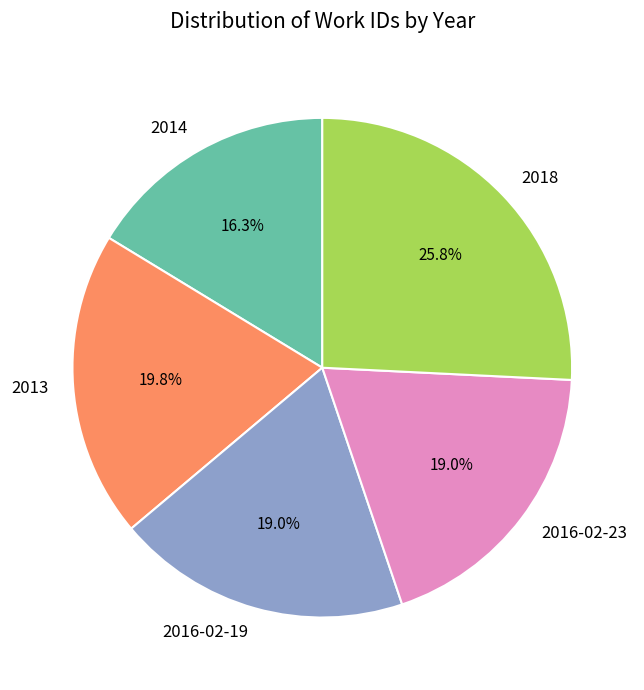

To the nearest percent, what is the combined percentage of 2016-02-23 and 2013?

39%